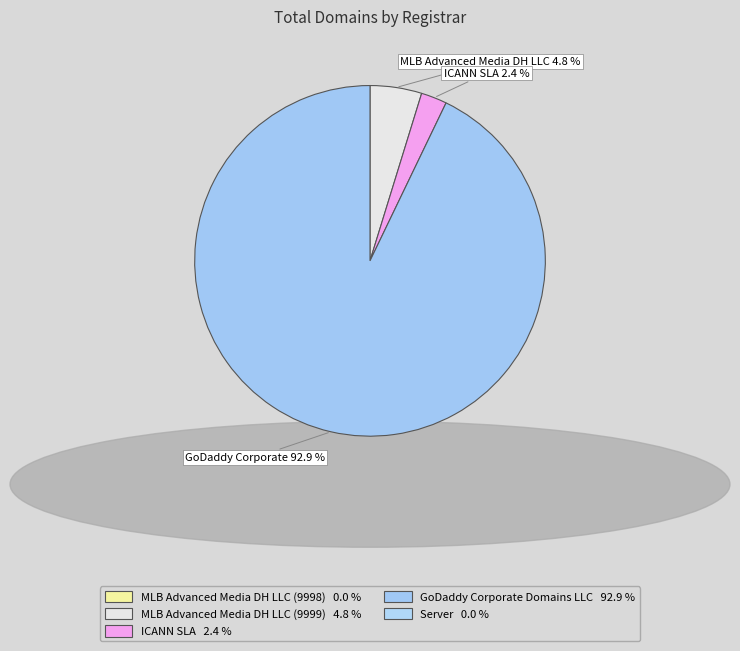

To the nearest percent, what is the average slice percentage?

33%